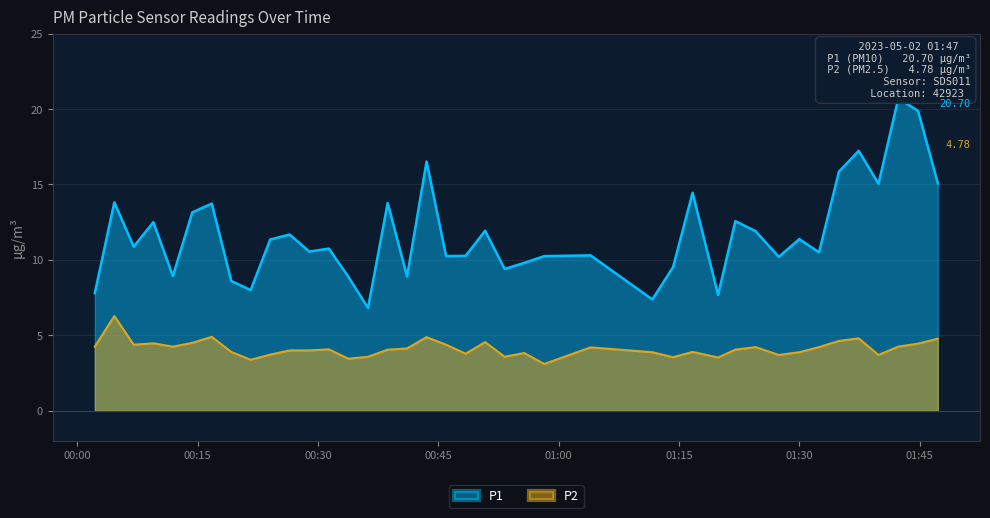

What is the sum of all P2 values?

165.2